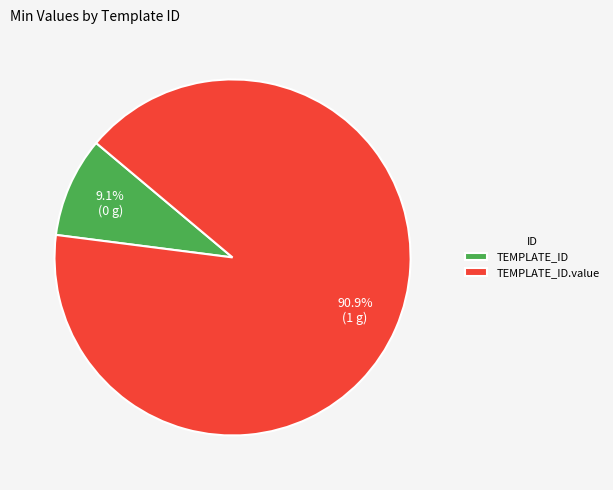

Which has a higher value, TEMPLATE_ID or TEMPLATE_ID.value?

TEMPLATE_ID.value